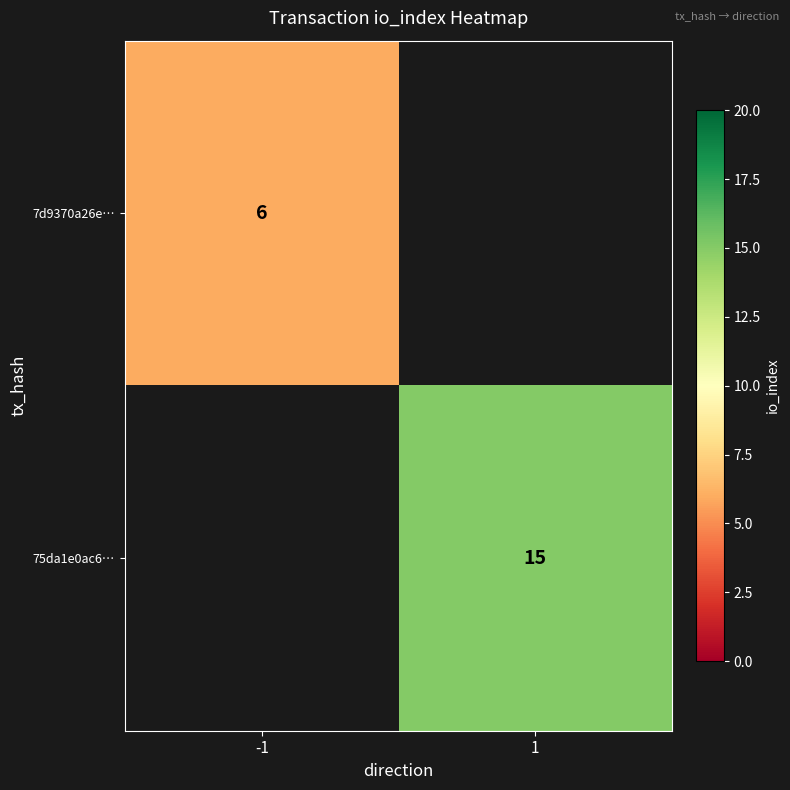

How many data points does each series have?

2